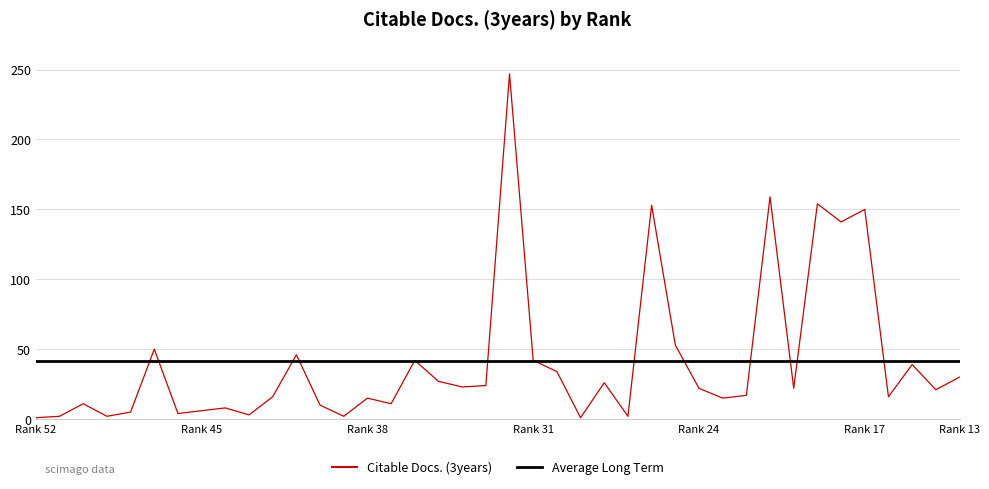

Reading right to left, list all the values displayed in this chart.

30	21	39	16	150	141	154	22	159	17	15	22	53	153	2	26	1	34	42	247	24	23	27	42	11	15	2	10	46	16	3	8	6	4	50	5	2	11	2	1